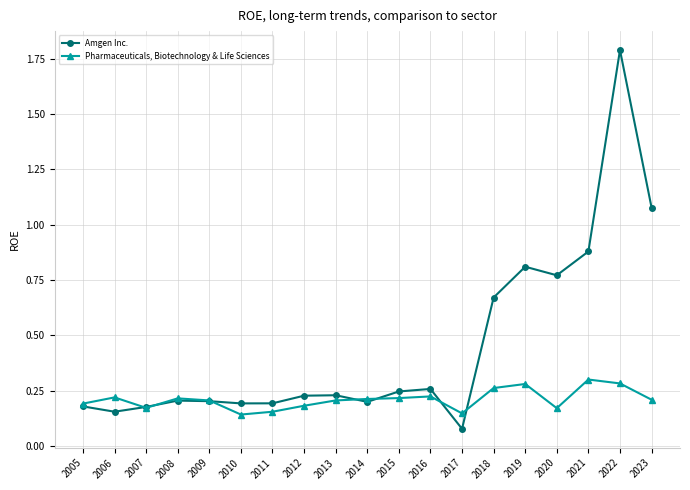

Where is the first local minimum for Amgen Inc.?

2006